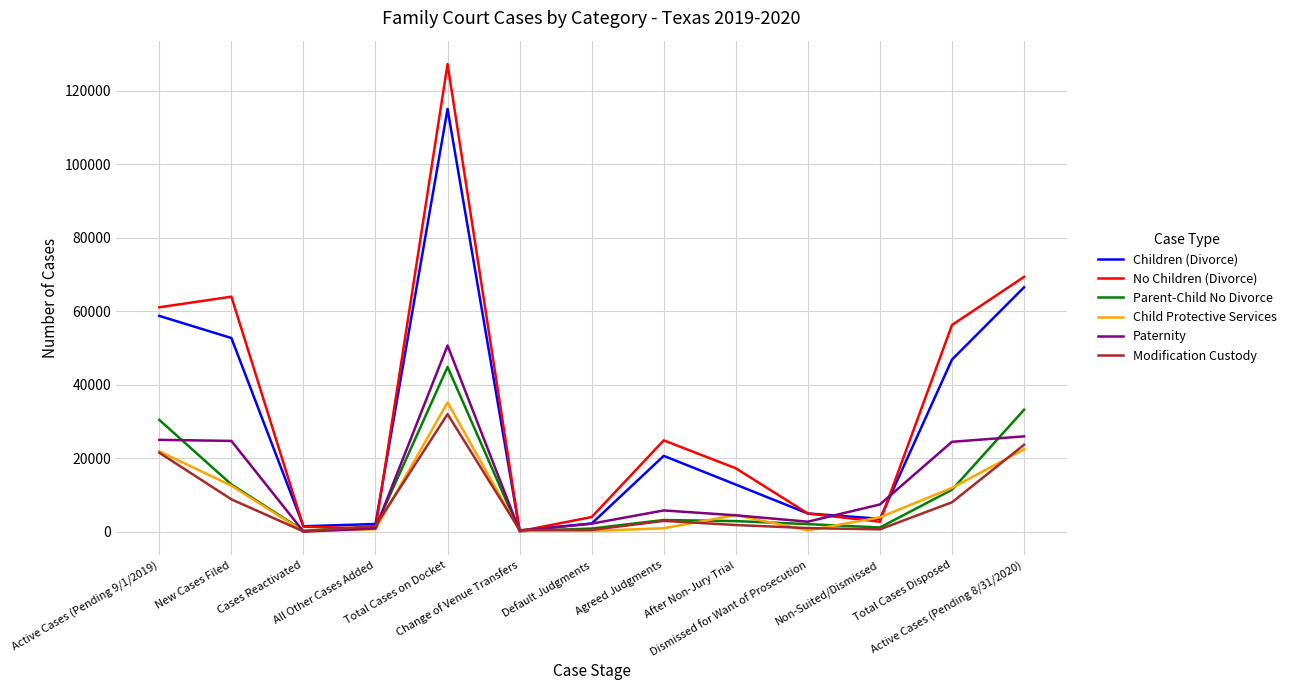

What is the minimum value shown in the chart?

56